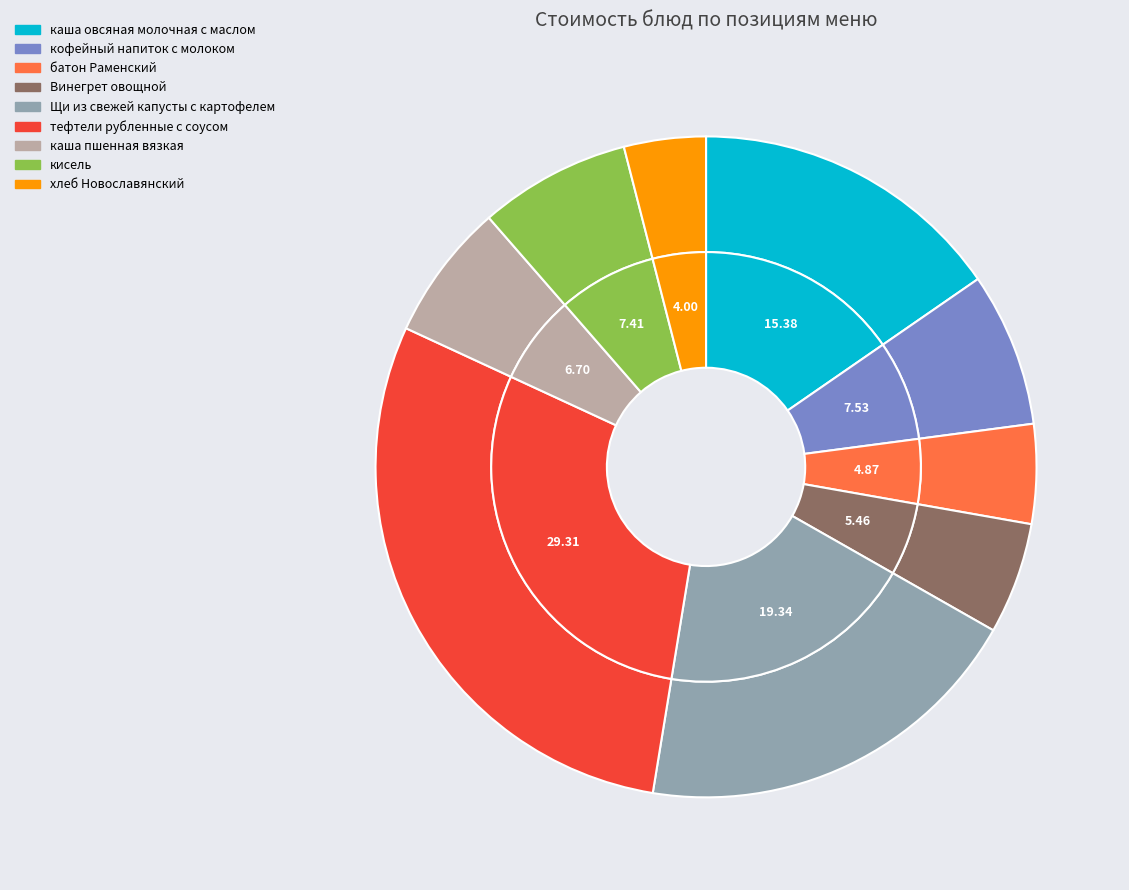

What percentage is the каша пшенная вязкая slice, to the nearest percent?

7%